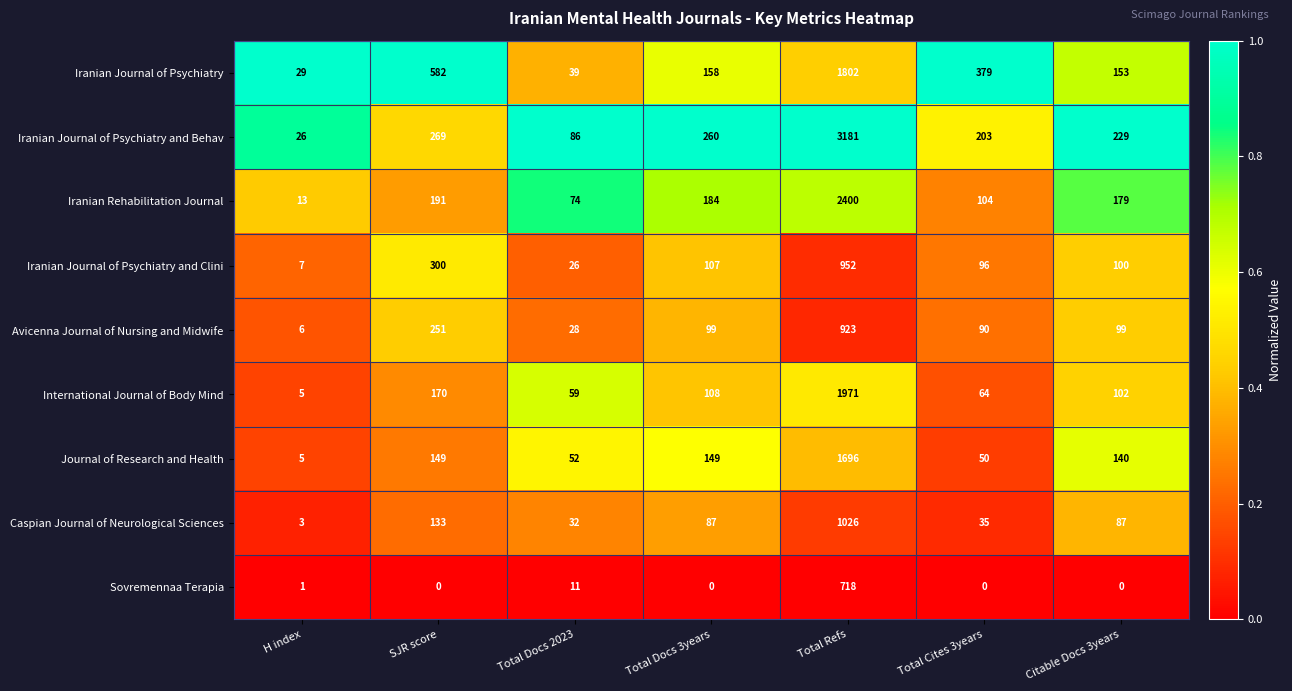

What is the spread (max minus min) of values at Total Docs 3years?

260